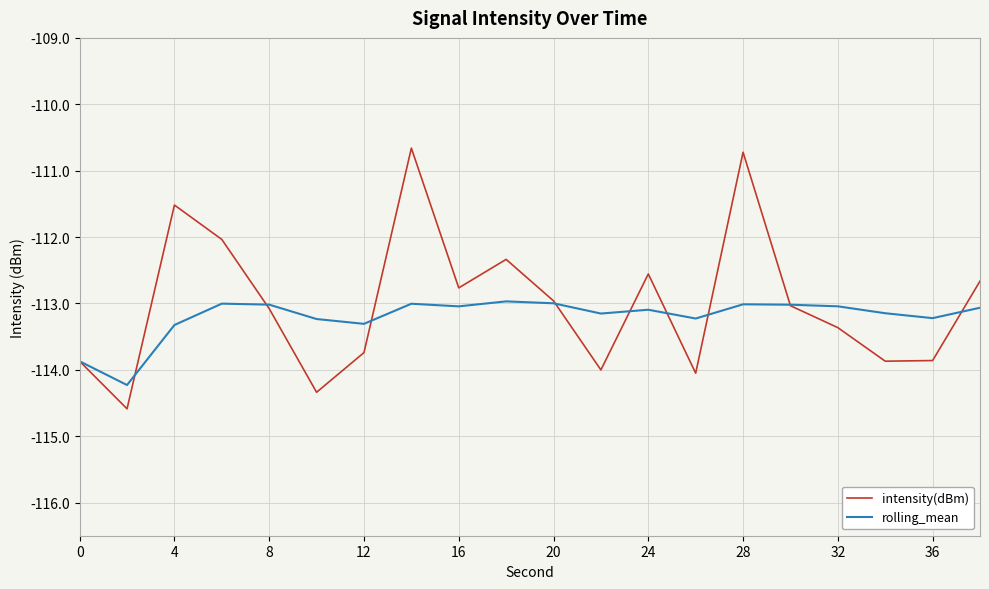

Which series has the widest spread of values?

intensity(dBm)